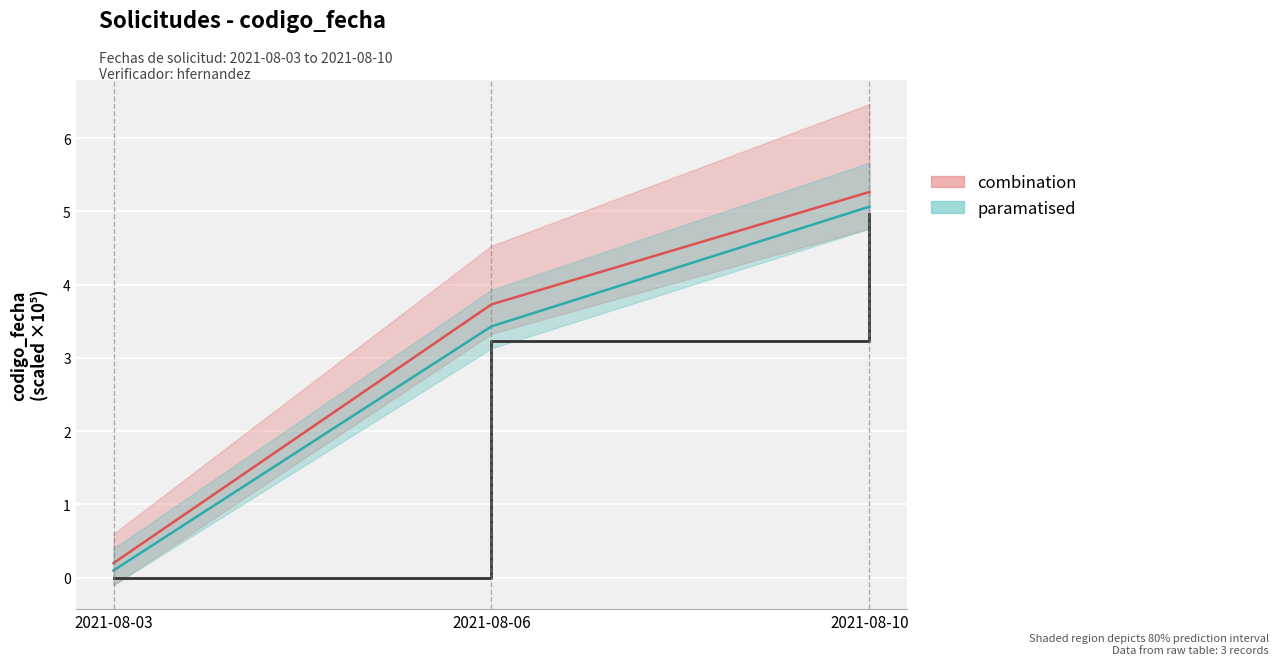

Is it true that the value at 2021-08-06 is 0.7?

False